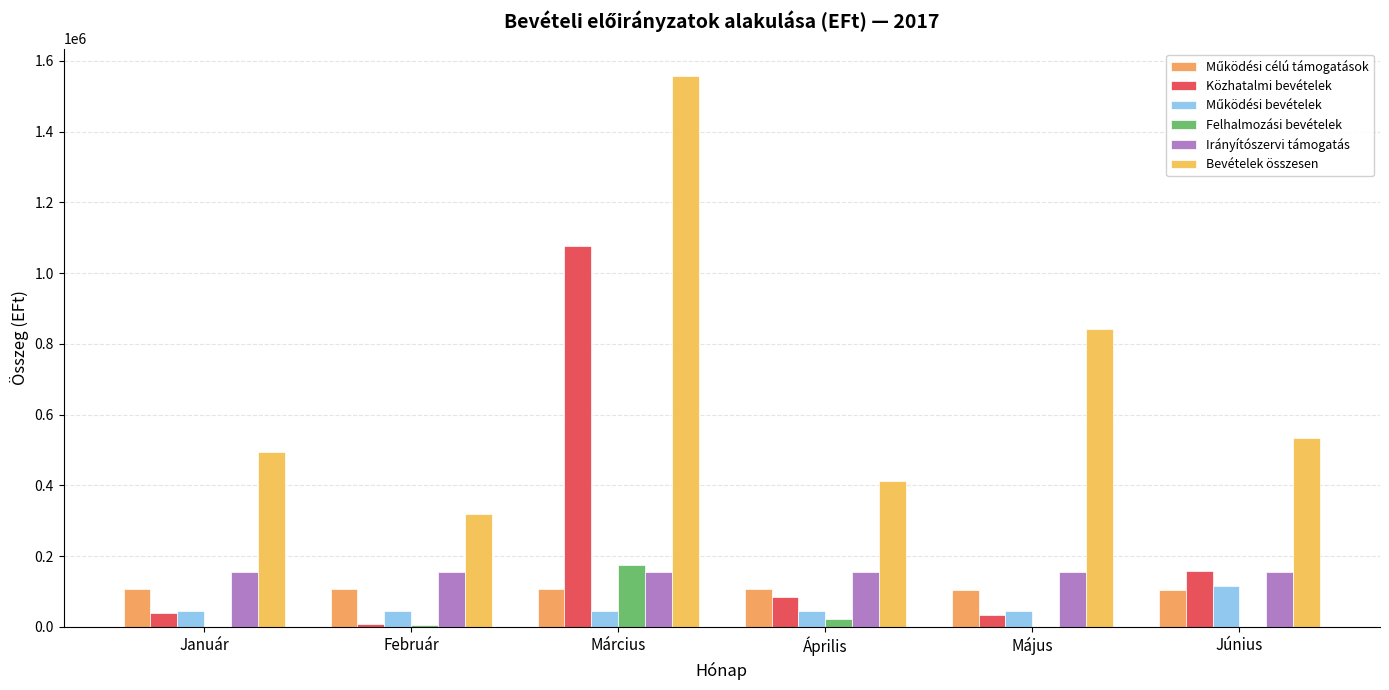

Reading left to right, list all the values displayed in this chart.

Működési célú támogatások: Január=106054	Február=106054	Március=106054	Április=106237	Május=103554	Június=103554
Közhatalmi bevételek: Január=38300	Február=7600	Március=1076300	Április=84200	Május=32700	Június=158200
Működési bevételek: Január=45196	Február=45196	Március=45196	Április=45196	Május=45196	Június=116158
Felhalmozási bevételek: Január=300	Február=4500	Március=174691	Április=20750	Május=300	Június=700
Irányítószervi támogatás: Január=154200	Február=154200	Március=154200	Április=154200	Május=154200	Június=154200
Bevételek összesen: Január=494691	Február=318200	Március=1557091	Április=411733	Május=843126	Június=533842